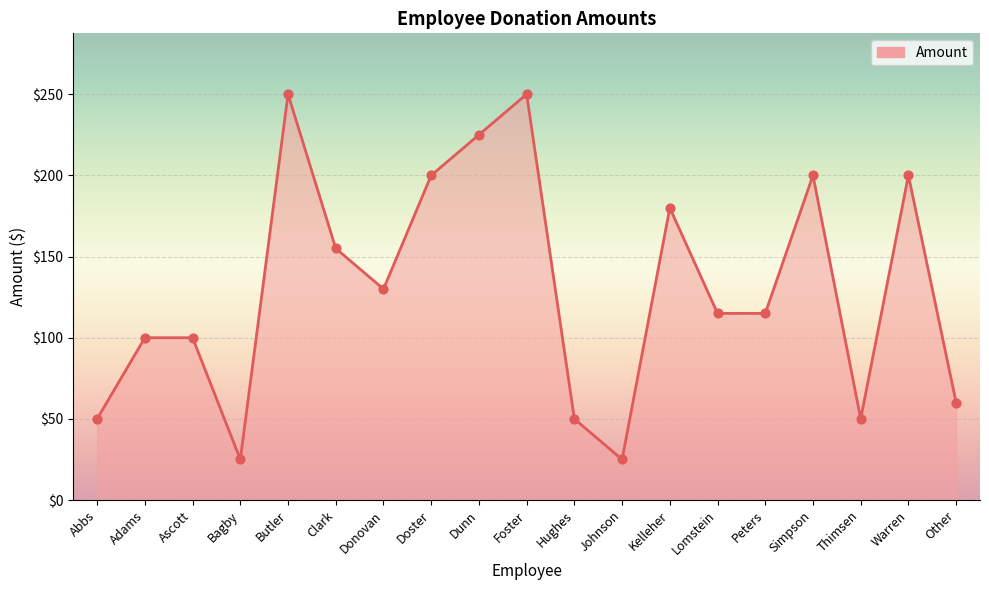

What is the change in value from Doster to Foster?

+50